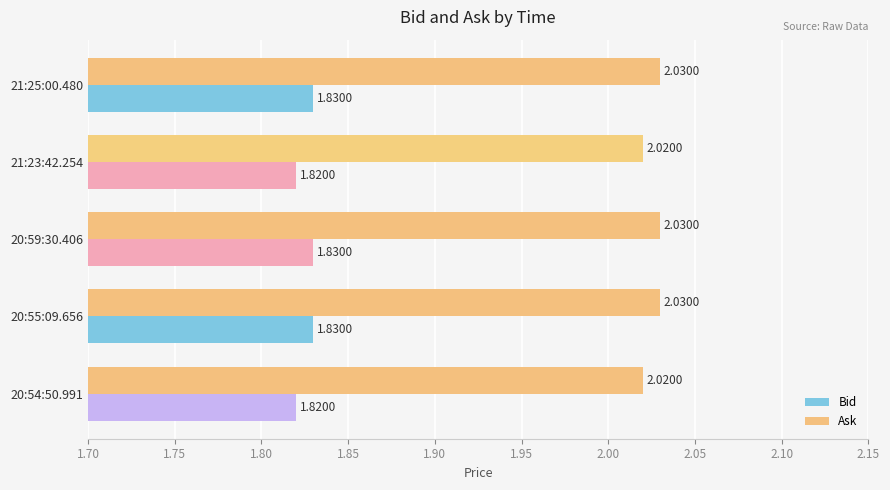

List the series in order of their peak value, highest first.

Ask, Bid